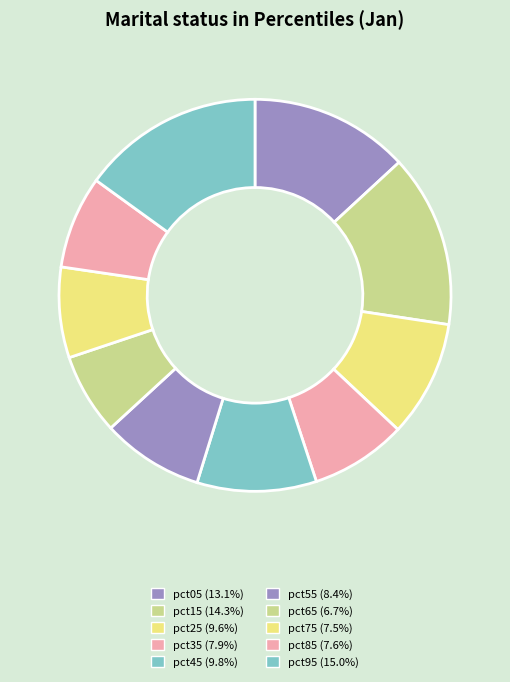

Does pct75 account for over 50% of the chart?

No